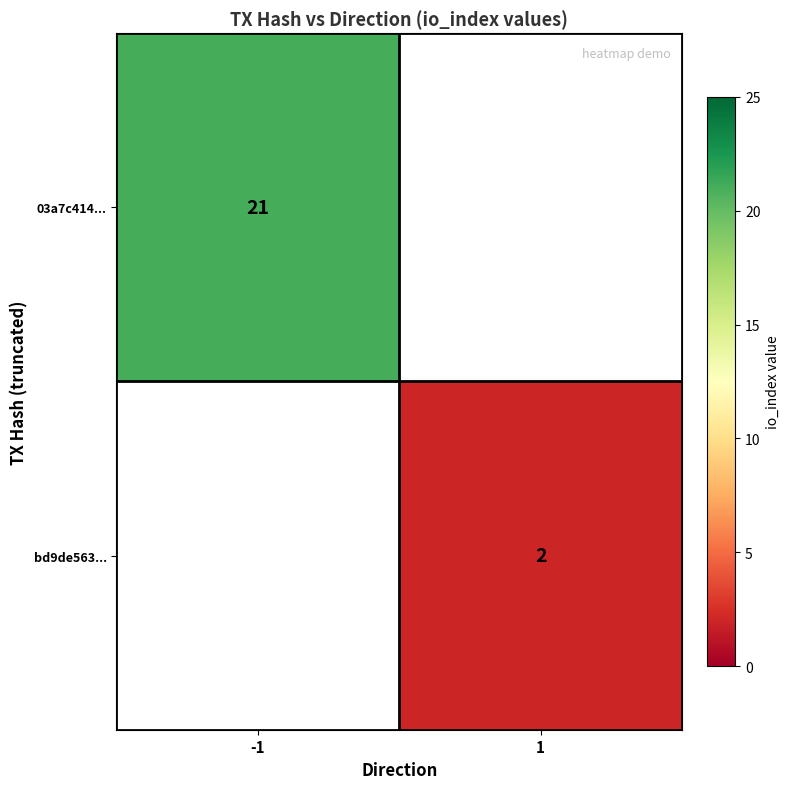

The 03a7c414... series shows 21 at -1. True or false?

True